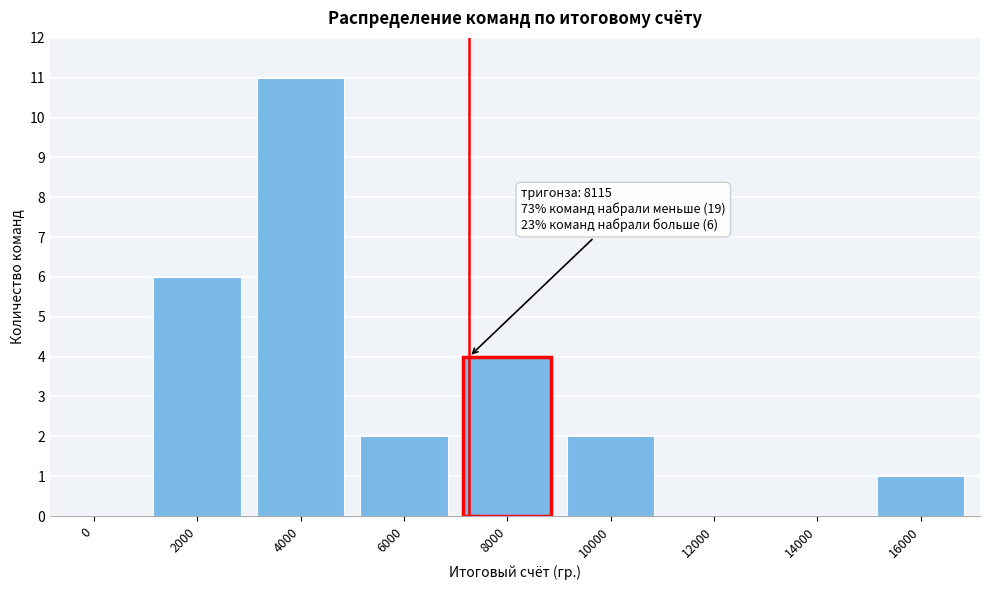

Reading left to right, what are all the values shown in this chart?

0=0	2000=6	4000=11	6000=2	8000=4	10000=2	12000=0	14000=0	16000=1